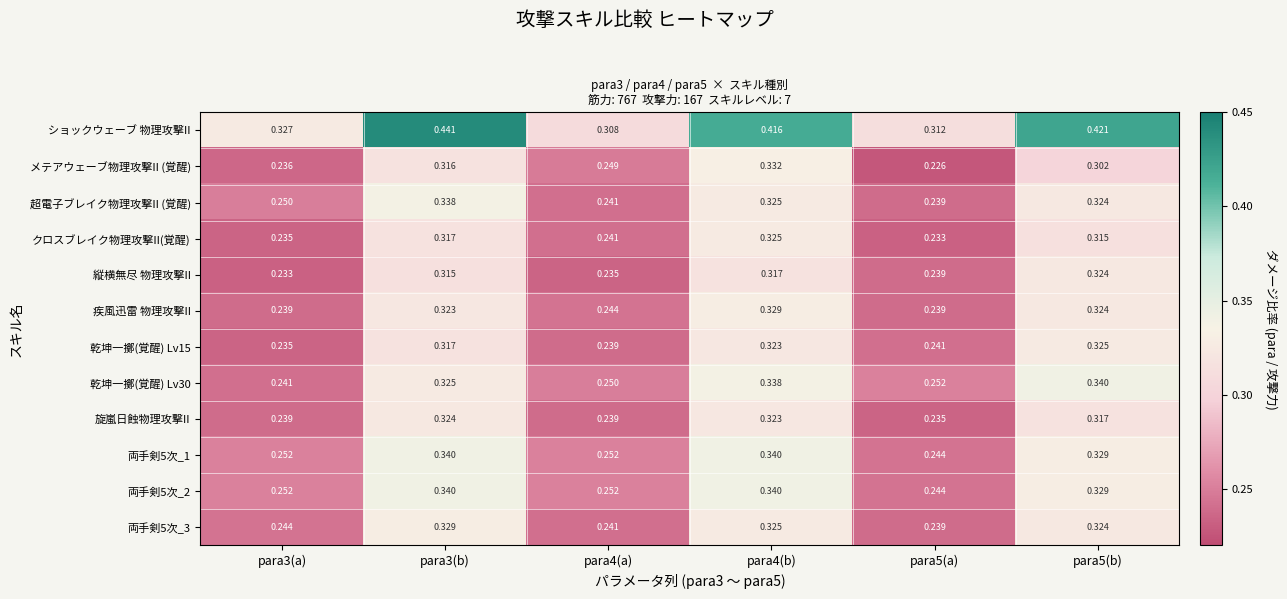

Which series has the largest total across all categories?

ショックウェーブ 物理攻撃II